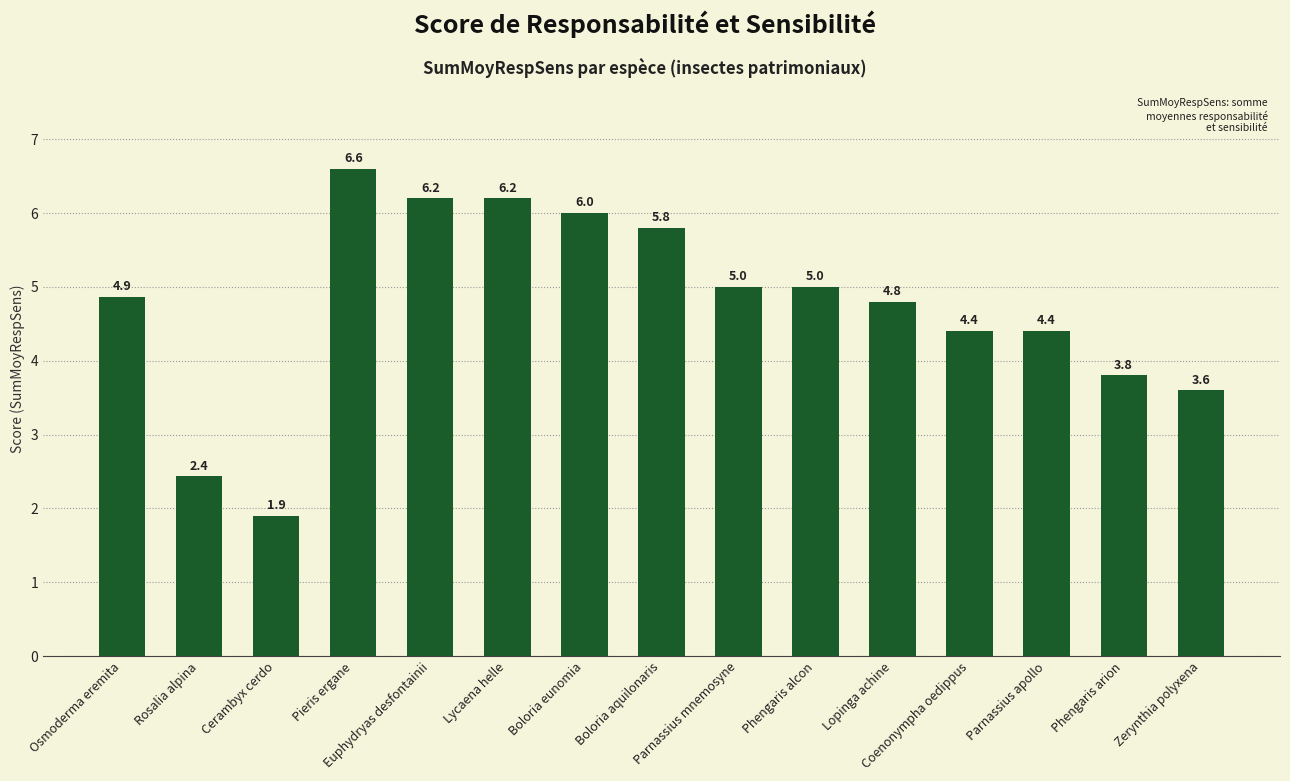

What is the difference between the maximum and minimum values?

4.7